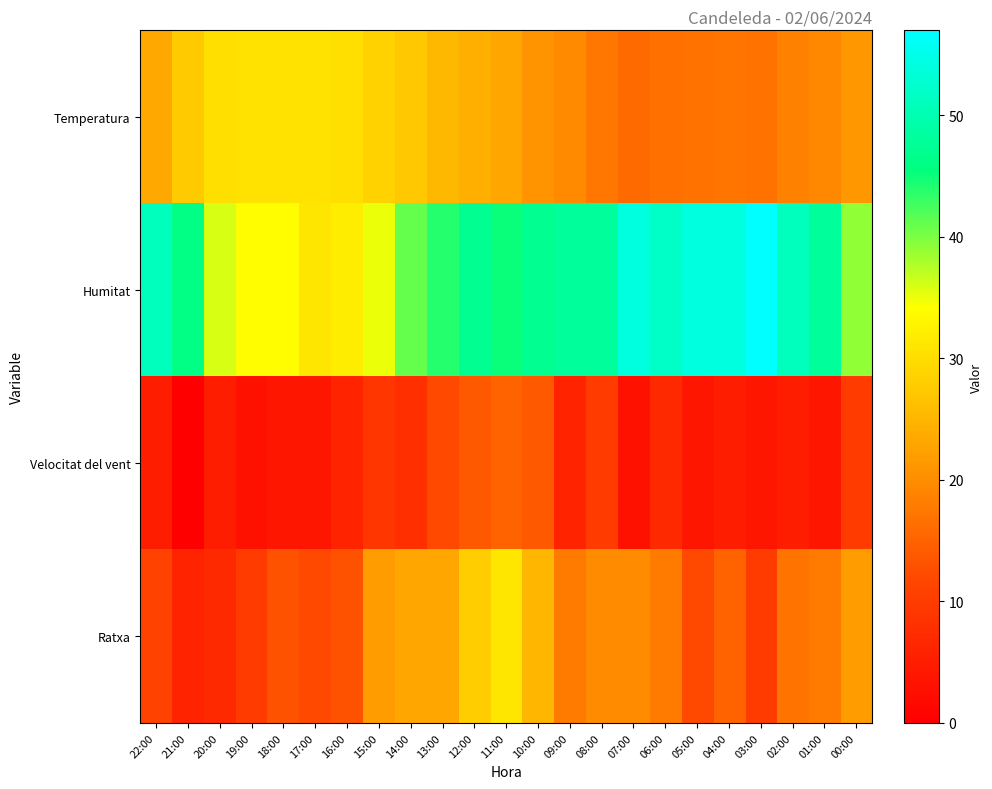

What is the greatest value displayed?

57.0